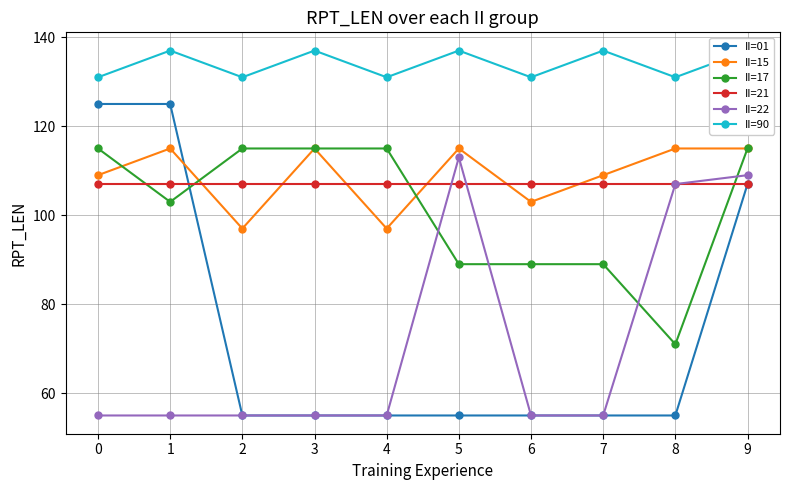

Reading left to right, list all the values displayed in this chart.

II=01: 0=125	1=125	2=55	3=55	4=55	5=55	6=55	7=55	8=55	9=107
II=15: 0=109	1=115	2=97	3=115	4=97	5=115	6=103	7=109	8=115	9=115
II=17: 0=115	1=103	2=115	3=115	4=115	5=89	6=89	7=89	8=71	9=115
II=21: 0=107	1=107	2=107	3=107	4=107	5=107	6=107	7=107	8=107	9=107
II=22: 0=55	1=55	2=55	3=55	4=55	5=113	6=55	7=55	8=107	9=109
II=90: 0=131	1=137	2=131	3=137	4=131	5=137	6=131	7=137	8=131	9=137